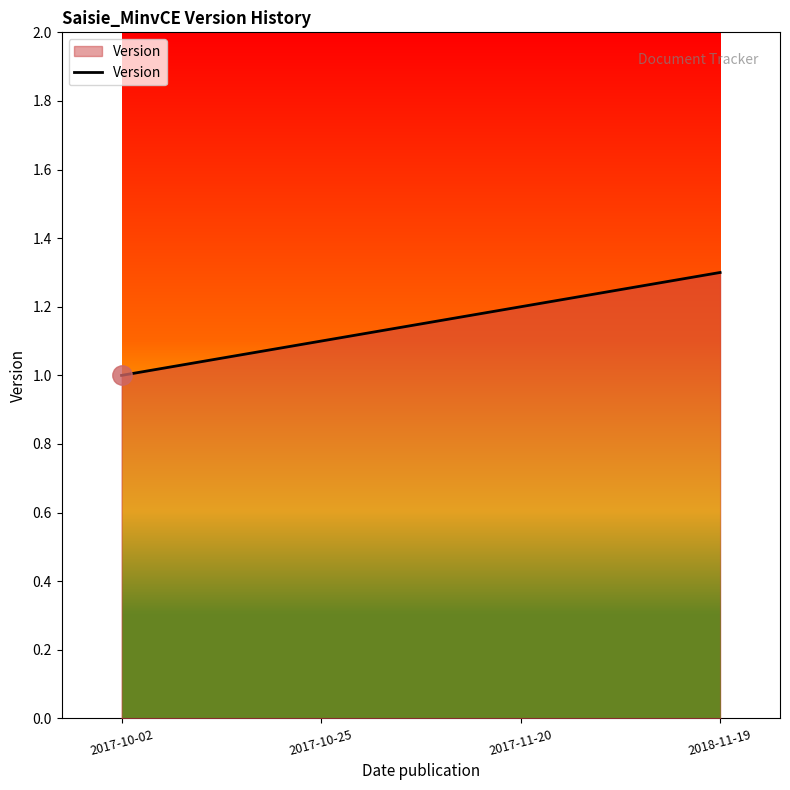

How many lines are shown in the chart?

1